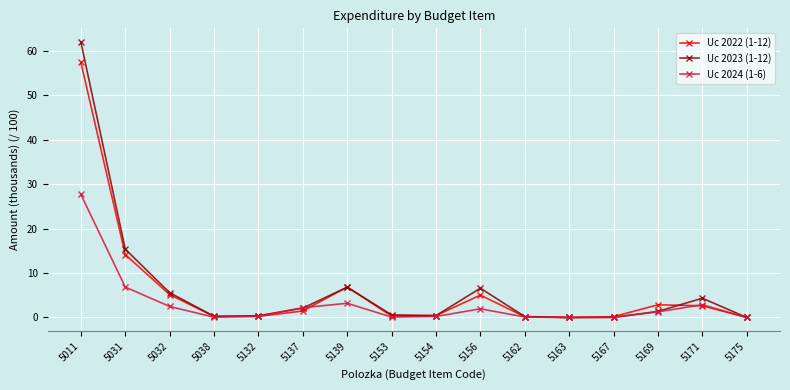

At how many categories does at least one series exceed 28?

1